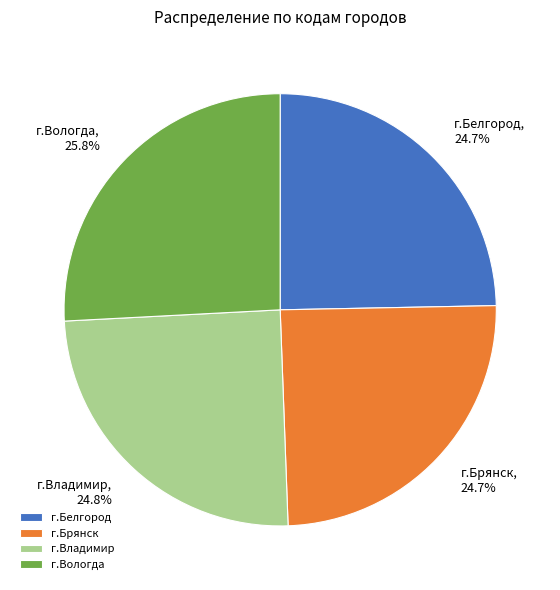

Does г.Владимир account for over 50% of the chart?

No